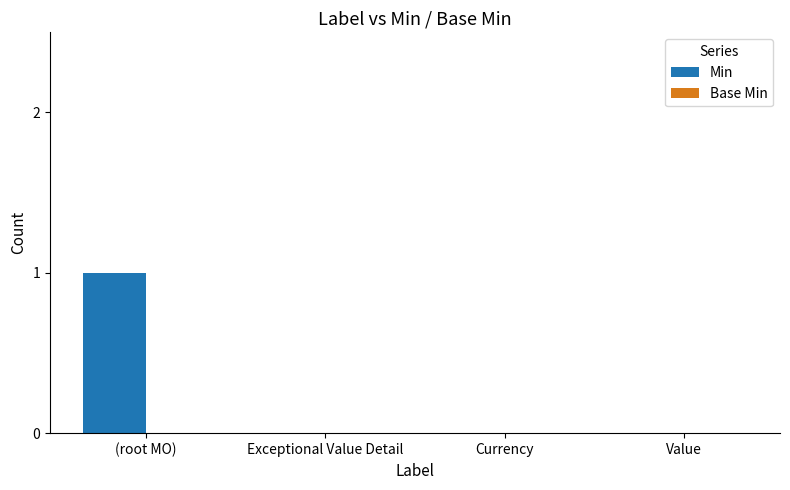

The value at Exceptional Value Detail is 0. True or false?

True